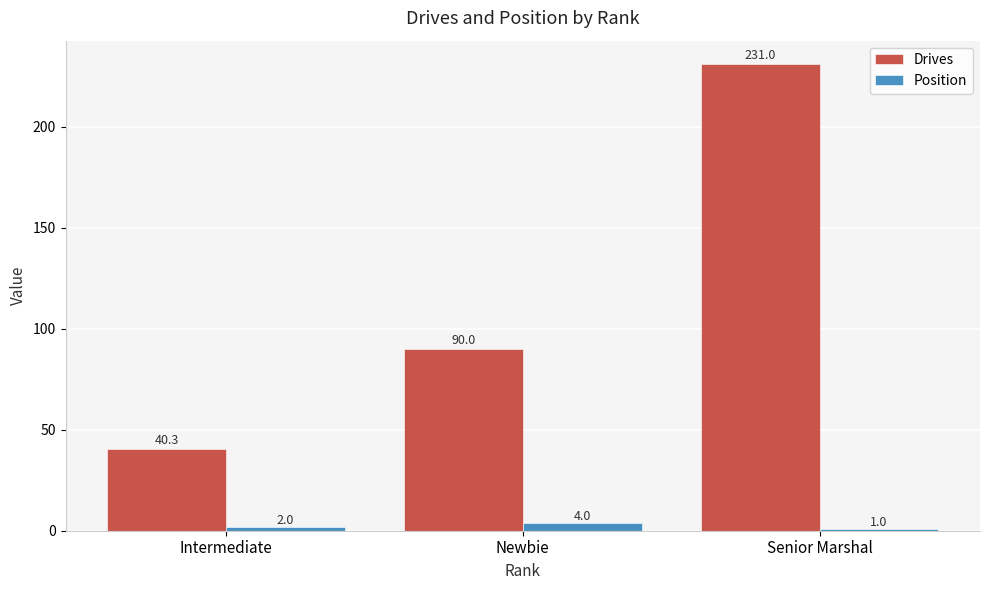

How many data points in Position are less than 2?

1